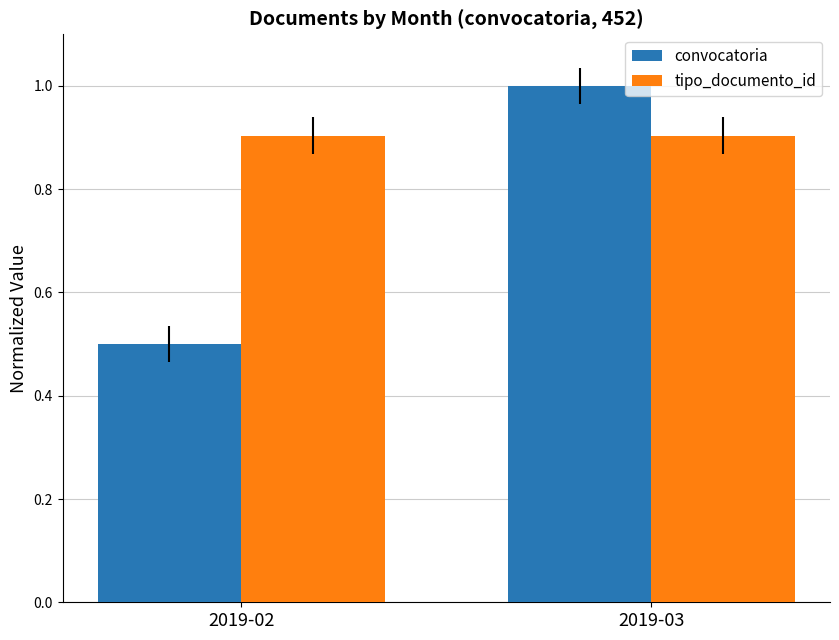

What is the average value of the tipo_documento_id series?

0.9